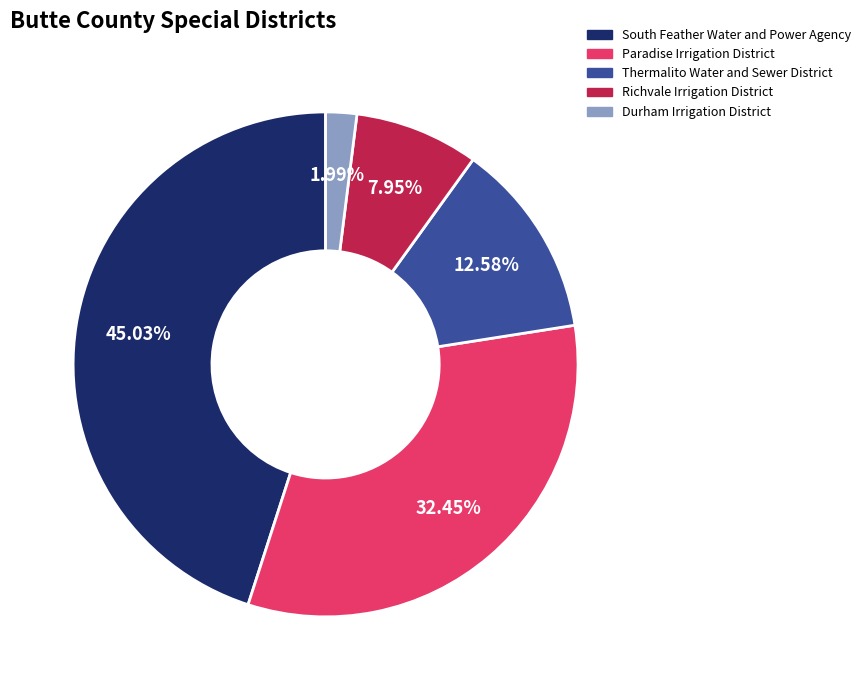

Is there any slice that represents more than half of the pie?

No